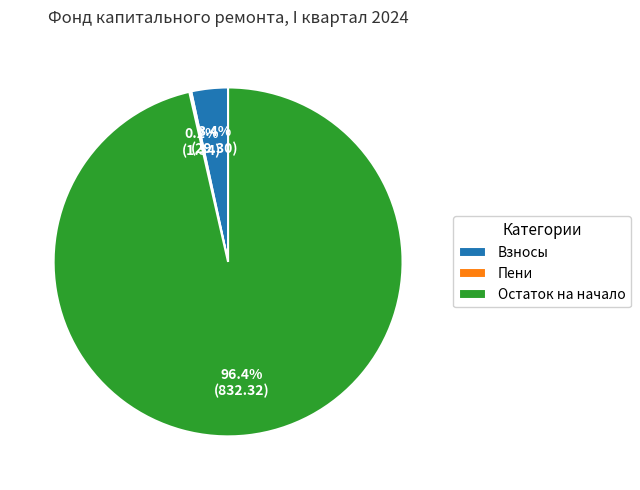

Which category accounts for the majority?

Остаток на начало